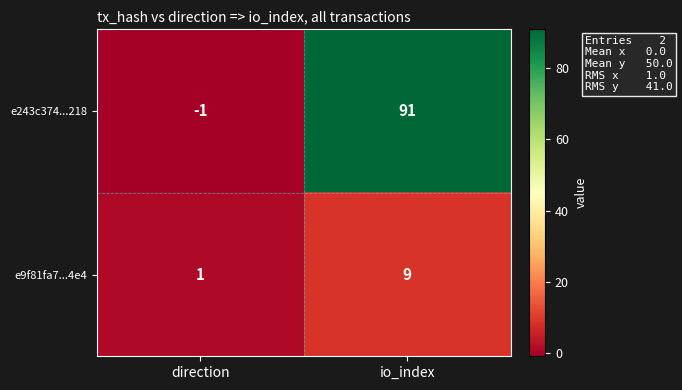

How many series are shown in this chart?

2